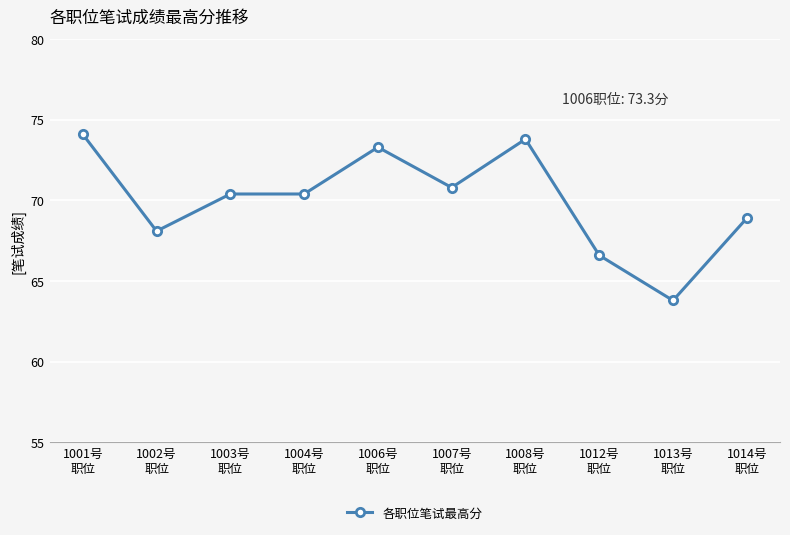

Which category has the highest value across all series?

1001号
职位